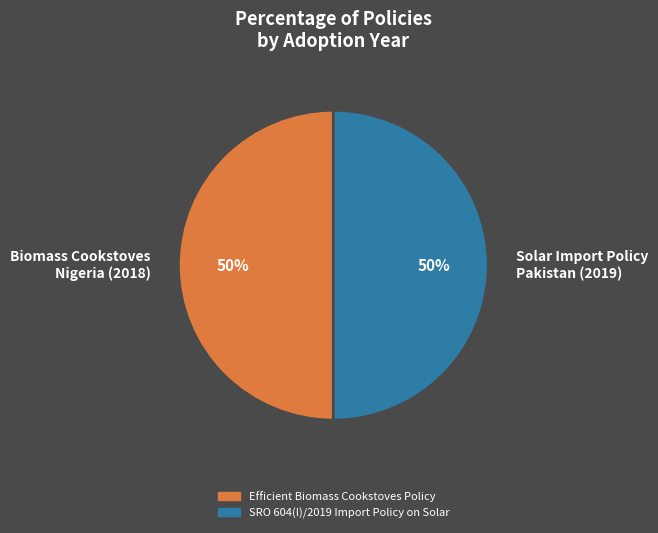

To the nearest percent, what is the average slice percentage?

50%